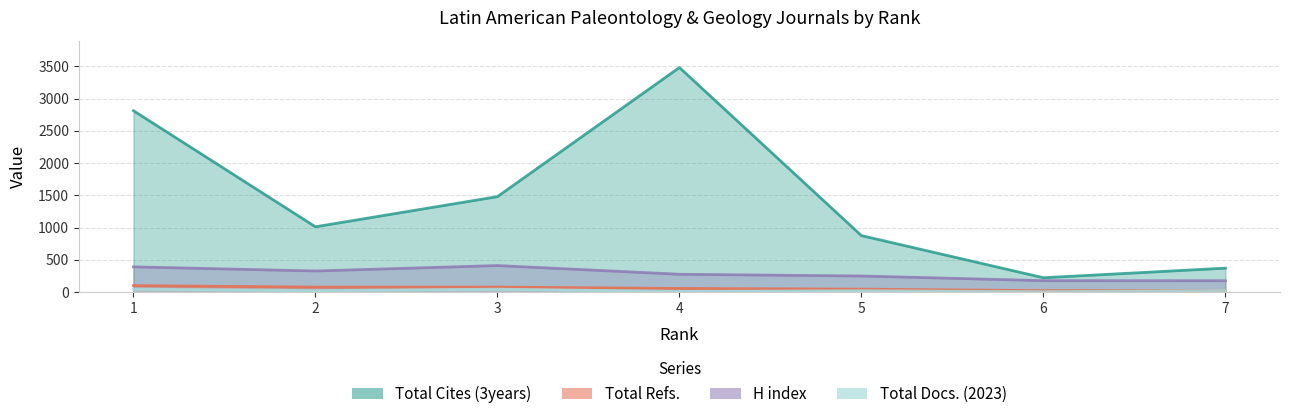

Where is the first local minimum for Total Refs.?

6